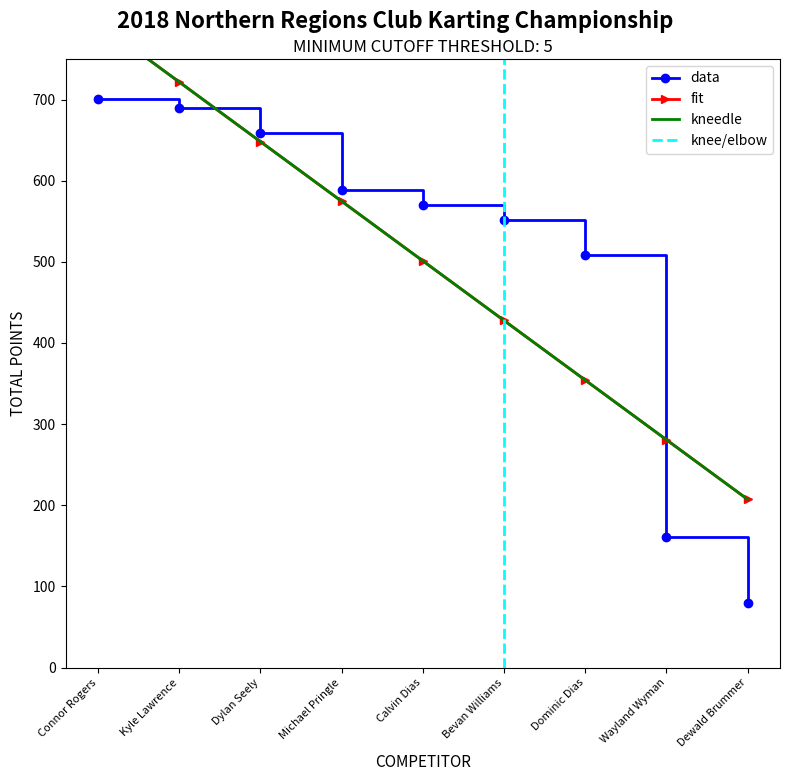

What is the highest value of the data series?

701